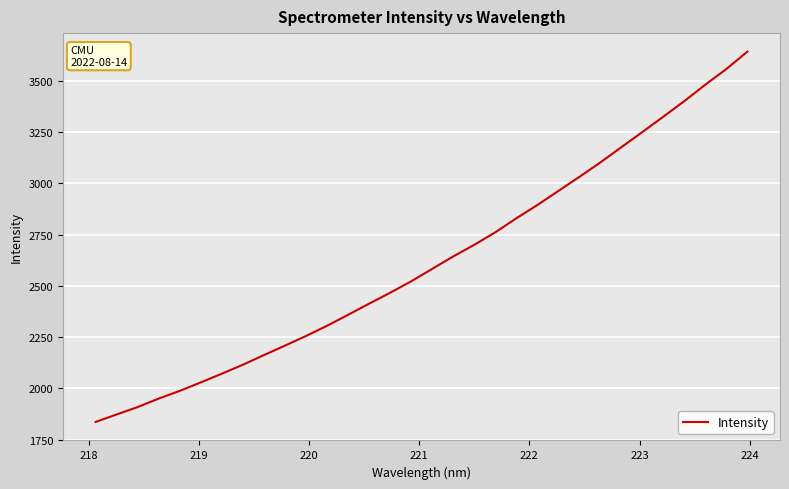

What is the difference between the maximum and minimum values?

1806.4